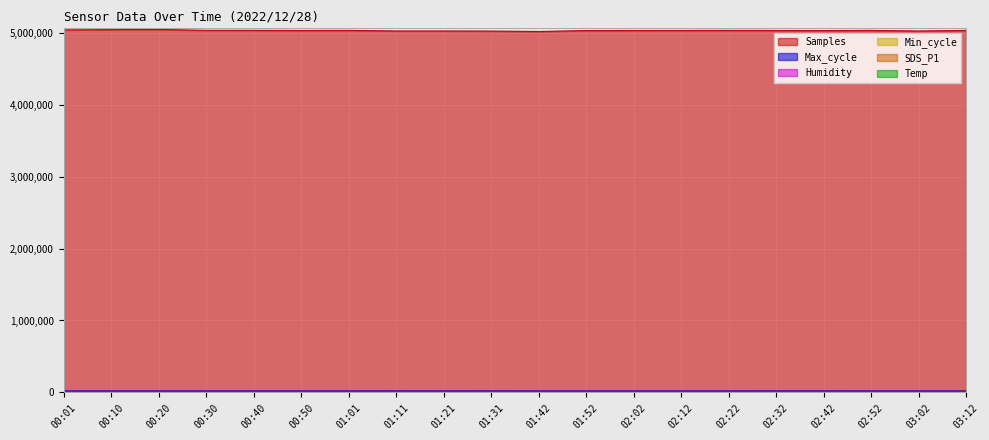

True or false: Samples and SDS_P1 cross at least once.

False